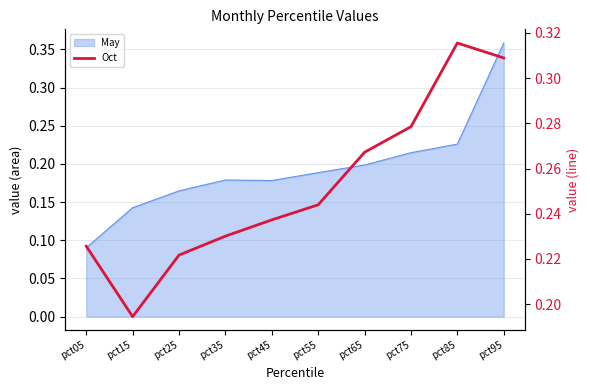

What is the difference between the maximum and minimum values?

0.1